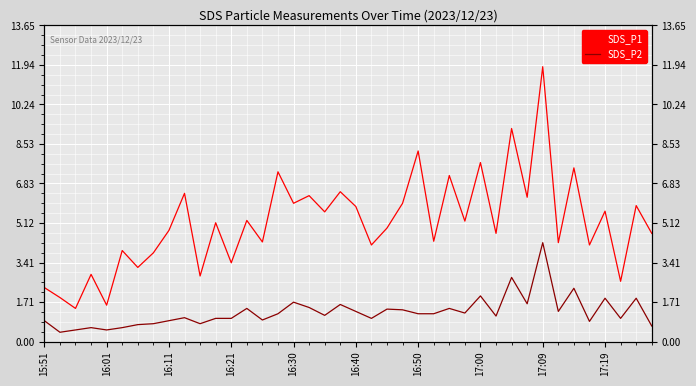

How many data points in SDS_P1 are above 5?

20